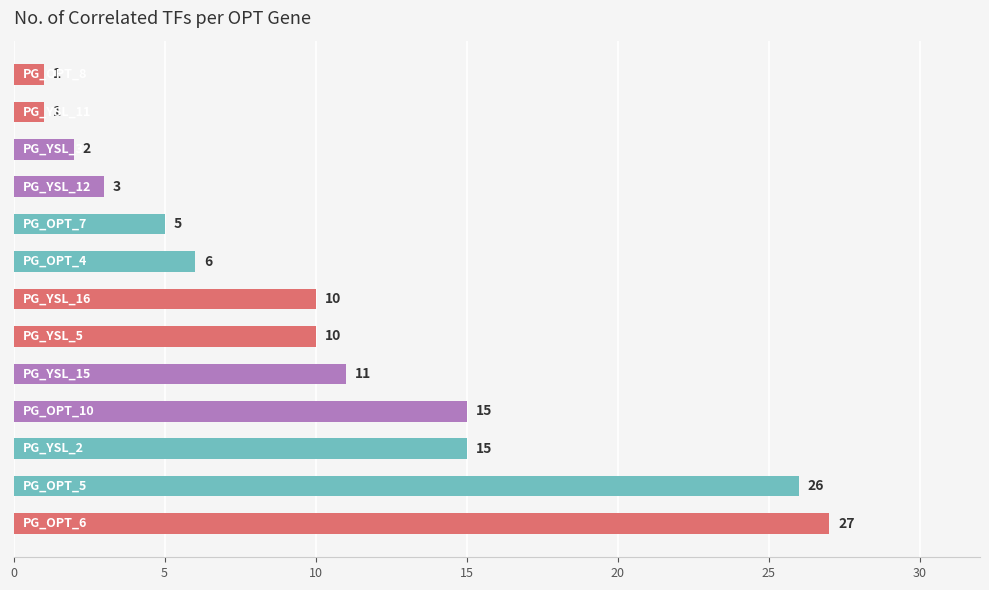

What is the value of the 4th bar from the top?

3